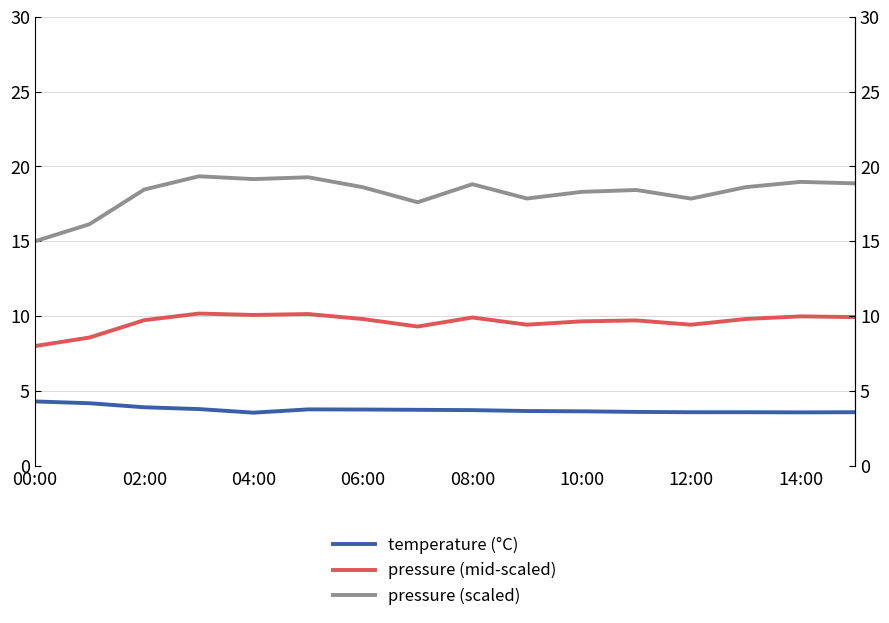

What is the difference between the second highest and minimum values in the pressure (scaled) series?

4.3